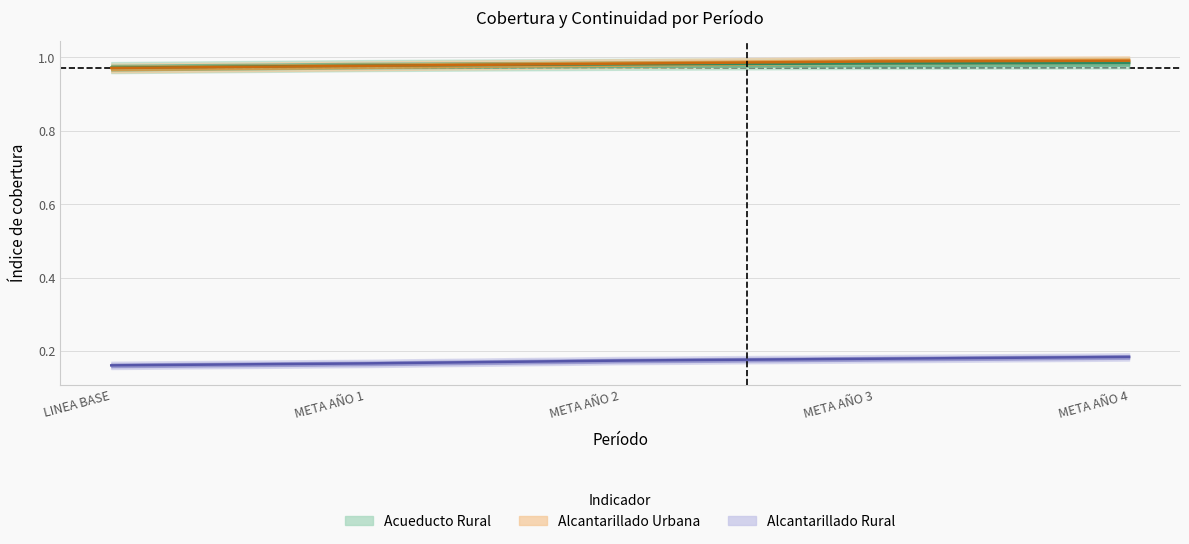

True or false: COBERTURA ALCANTARILLADO RURAL (%) and COBERTURA ACUEDUCTO RURAL (%) intersect in this chart.

False